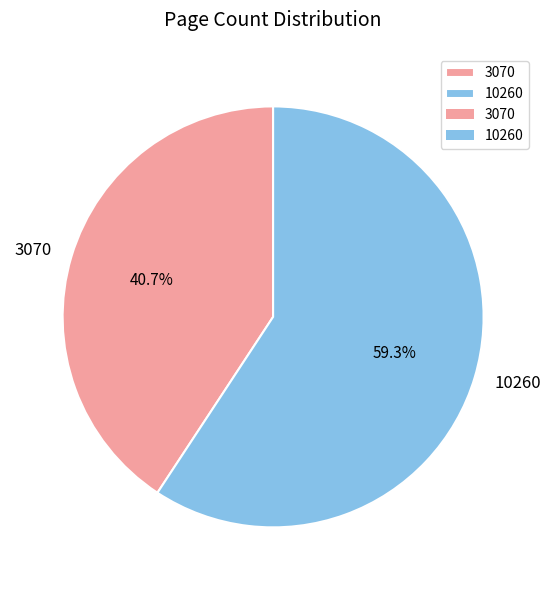

To the nearest percent, what is the combined percentage of 3070 and 10260?

100%